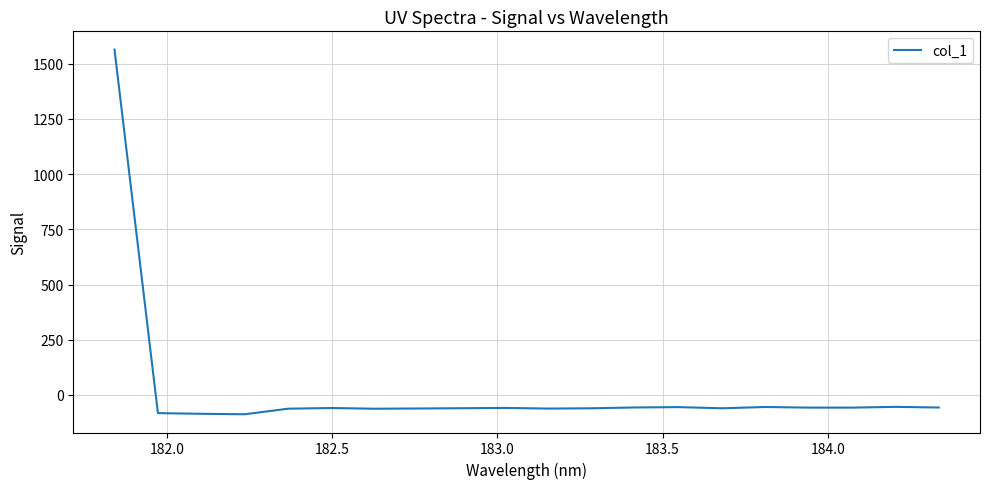

Does the chart have visible grid lines?

Yes